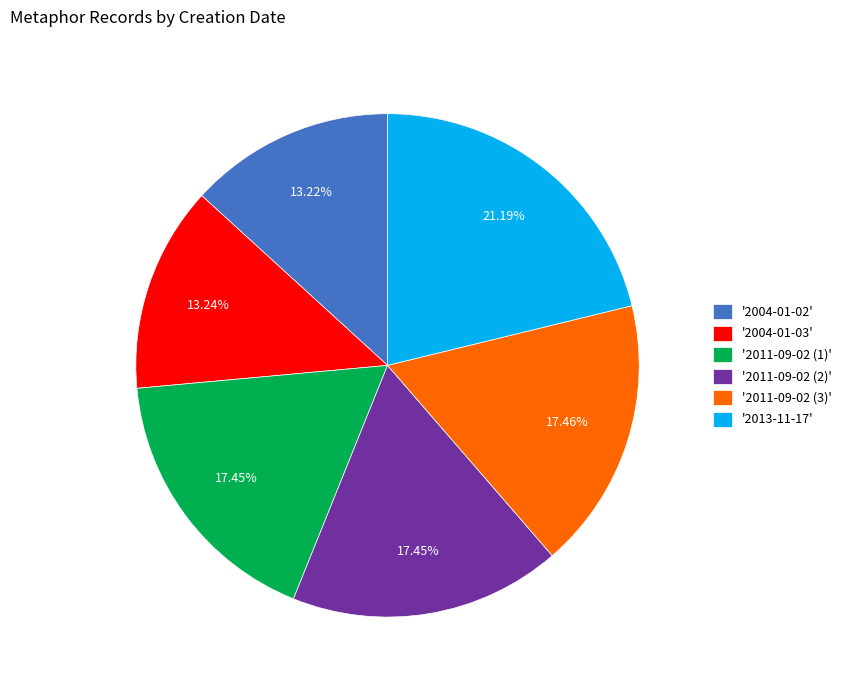

What is the largest slice in the pie chart?

'2013-11-17'